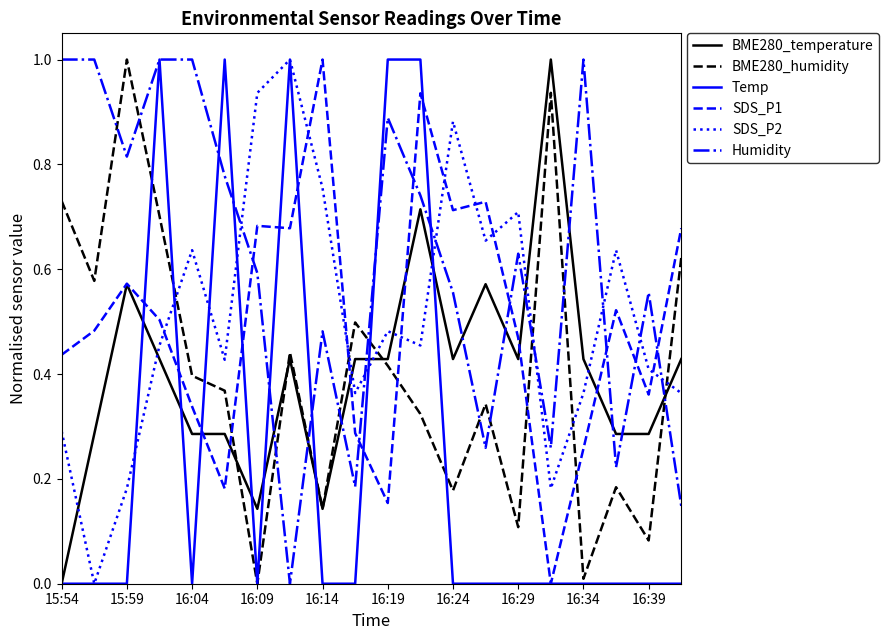

What is the highest value of the SDS_P1 series?

1.0